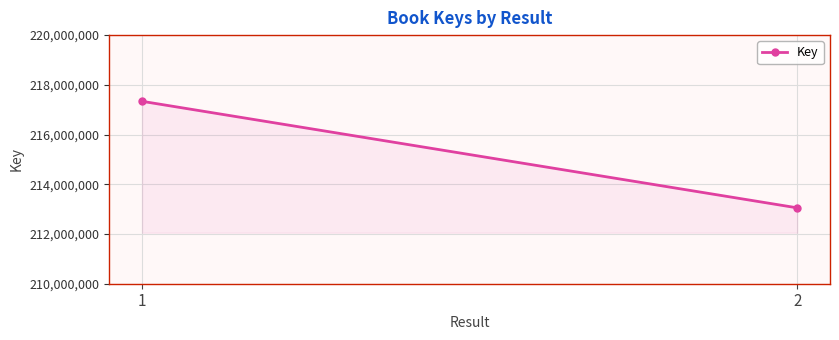

What is the difference between the values at 2 and 1?

4285300